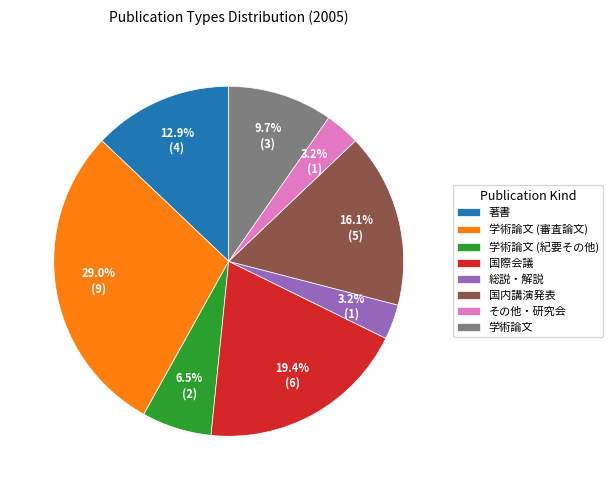

Is it true that 著書 is 13% of the pie?

True